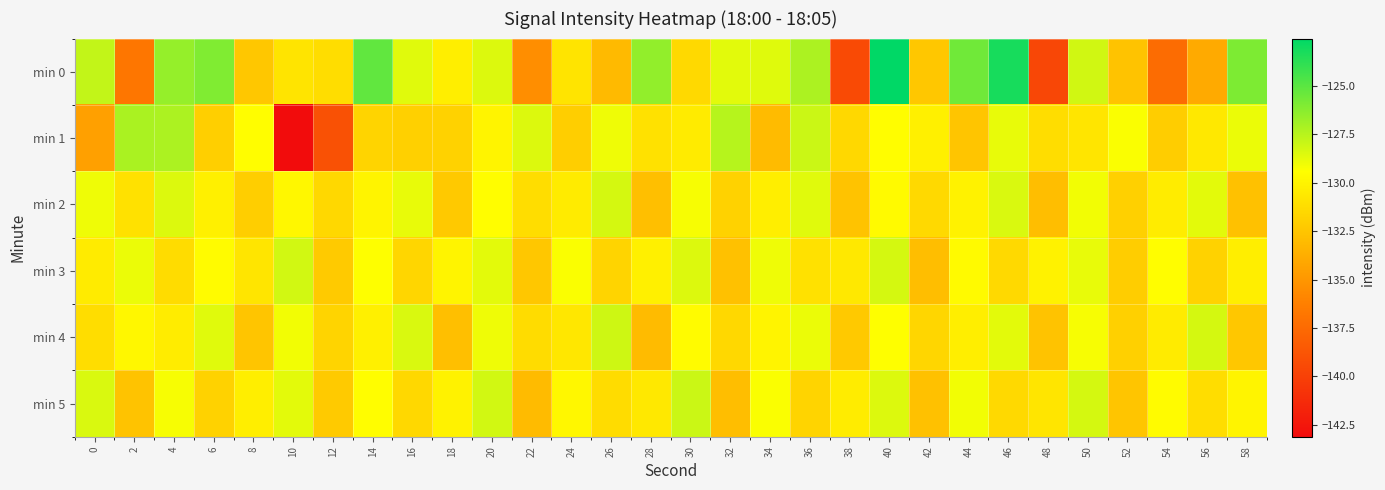

How many series are shown in this chart?

6